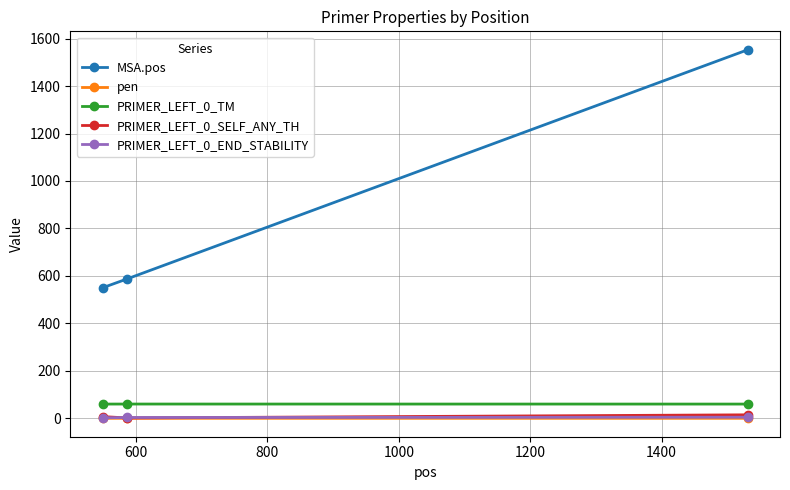

What is the greatest value displayed?

1553.0